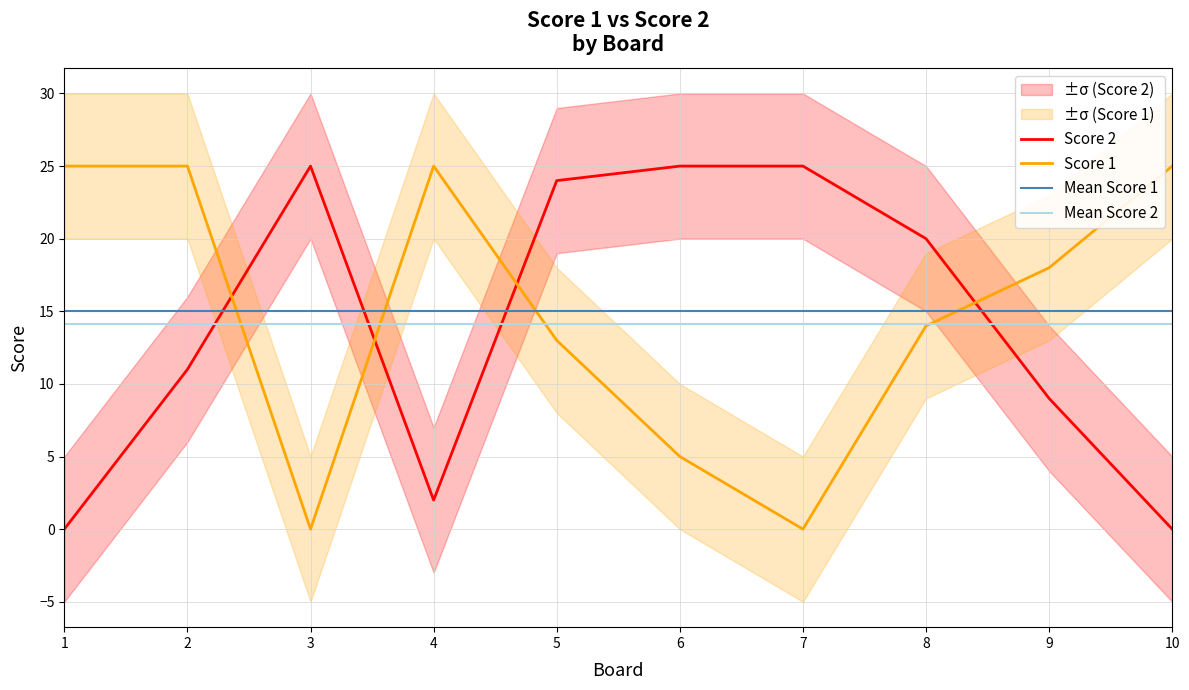

Does the chart have visible grid lines?

Yes